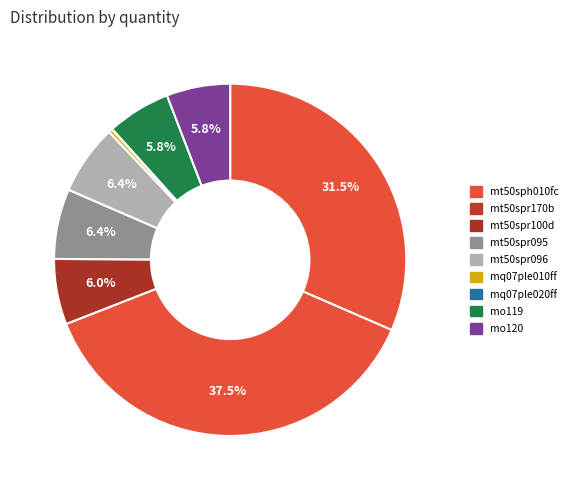

To the nearest percent, what is the combined percentage of mt50spr100d and mt50spr095?

12%